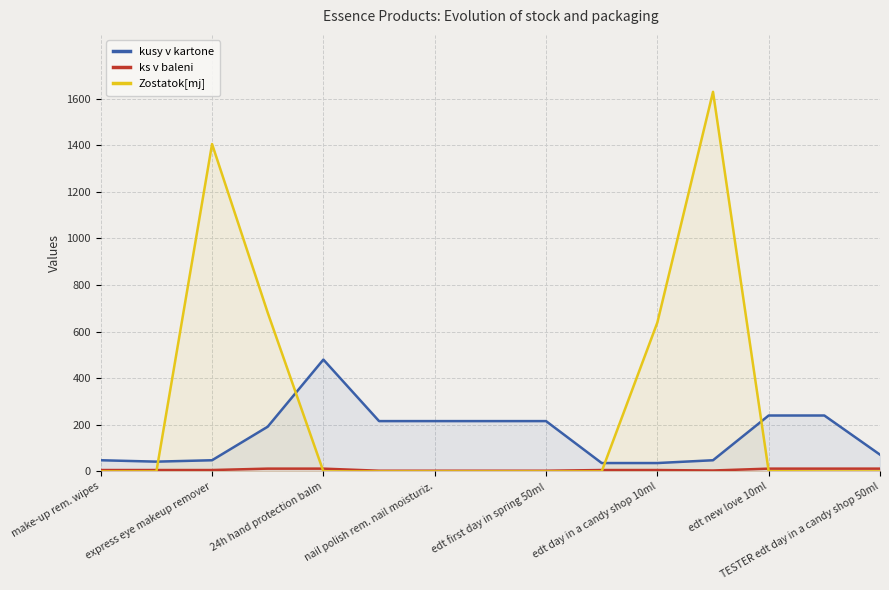

What is the total value across all series at make-up rem. wipes?

54